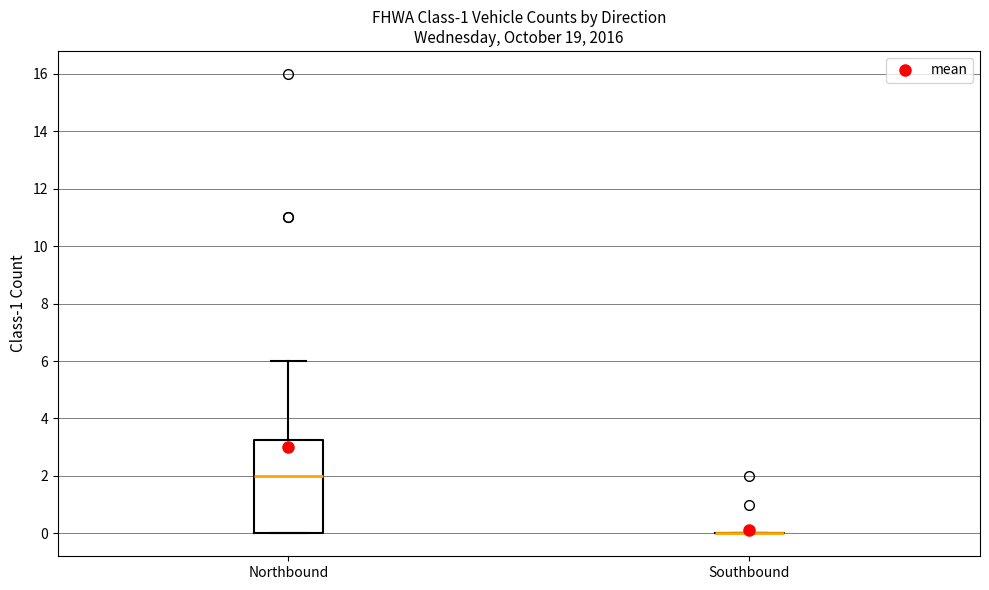

Which box is the tallest, from its lower edge to its upper edge?

Northbound